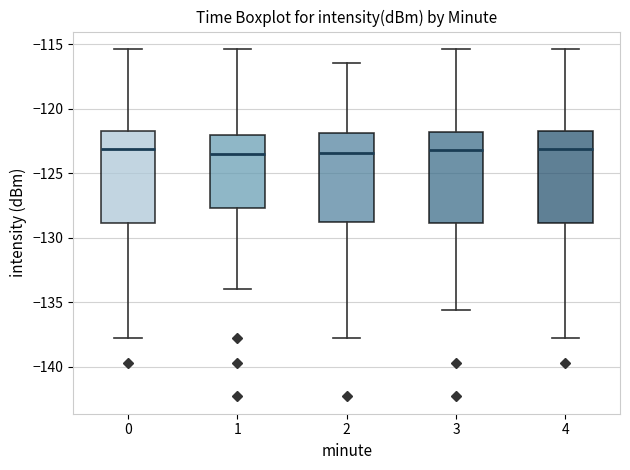

Where does the median line of the box at x = 3 sit on the y-axis? The values are not printed on the chart, so give them approximately, as read against the axis.

-123.0